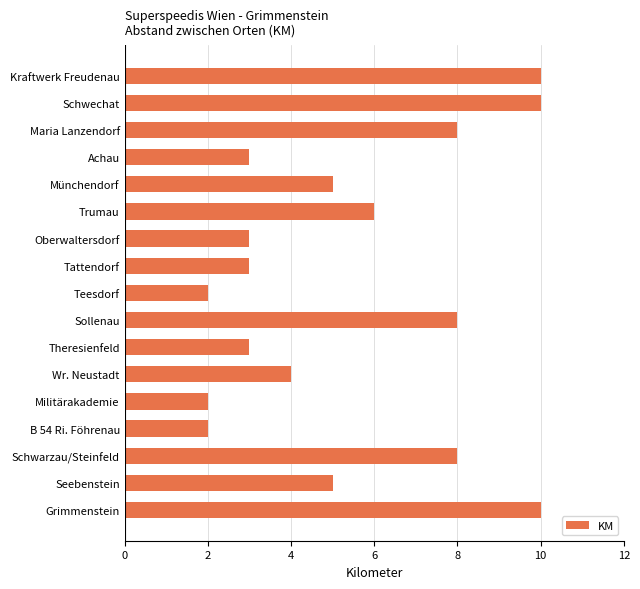

Reading top to bottom, what are all the values shown in this chart?

10	10	8	3	5	6	3	3	2	8	3	4	2	2	8	5	10